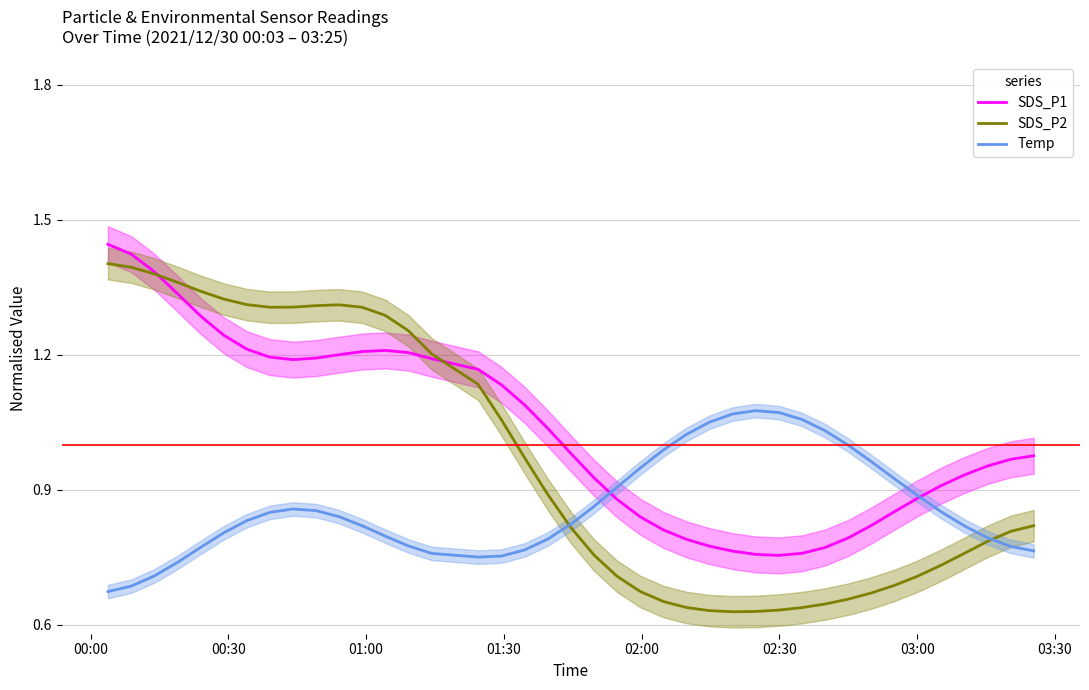

True or false: SDS_P1 has a value of 0.7 at 19.

False